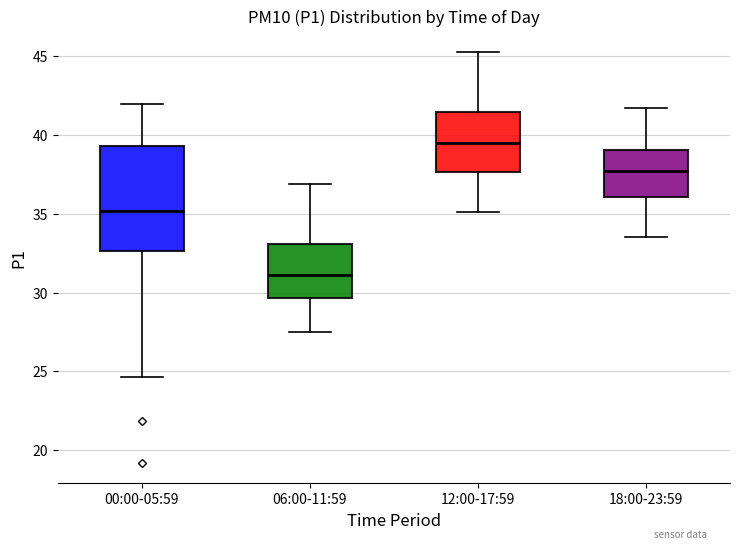

Reading left to right, read every box against the y-axis: the position of its median line, the range the box covers, and the ends of its whiskers. The values are not printed on the chart, so give them approximately, as read against the axis.

00:00-05:59: median 35.0, box 32.5 to 39.5, whiskers 24.5 to 42.0
06:00-11:59: median 31.0, box 29.5 to 33.0, whiskers 27.5 to 37.0
12:00-17:59: median 39.5, box 37.5 to 41.5, whiskers 35.0 to 45.5
18:00-23:59: median 38.0, box 36.0 to 39.0, whiskers 33.5 to 41.5